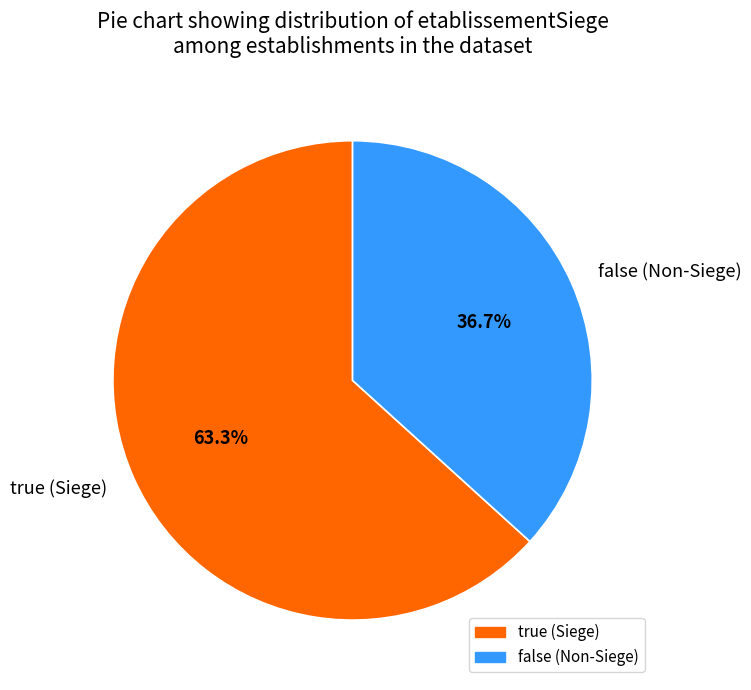

Which has a higher value, false or true?

true